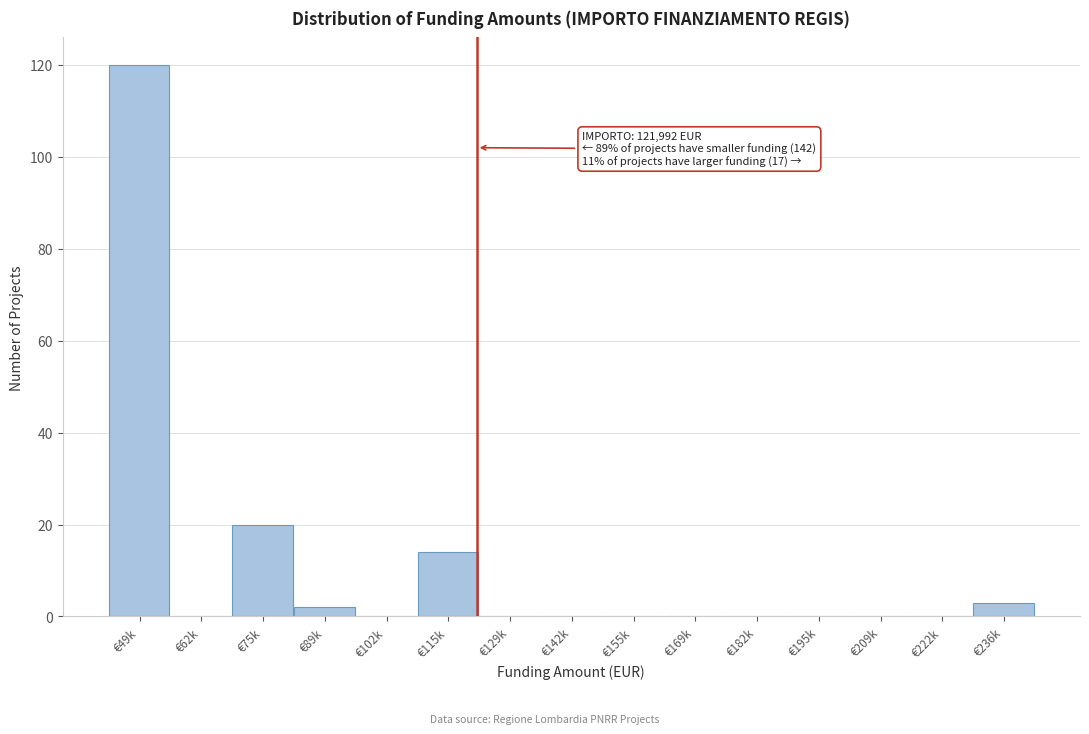

Reading right to left, transcribe all the data shown in this chart.

€236k=3	€222k=0	€209k=0	€195k=0	€182k=0	€169k=0	€155k=0	€142k=0	€129k=0	€115k=14	€102k=0	€89k=2	€75k=20	€62k=0	€49k=120